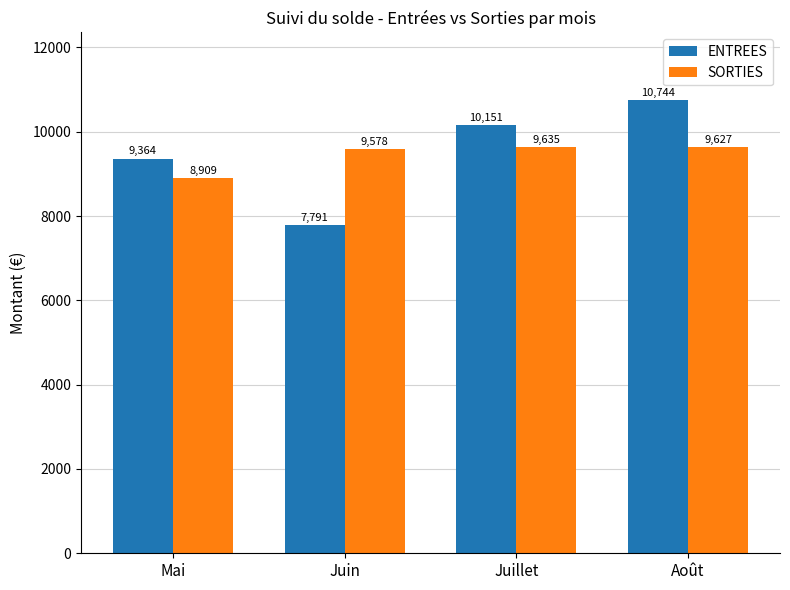

The value of SORTIES at Août is 13196.6. True or false?

False